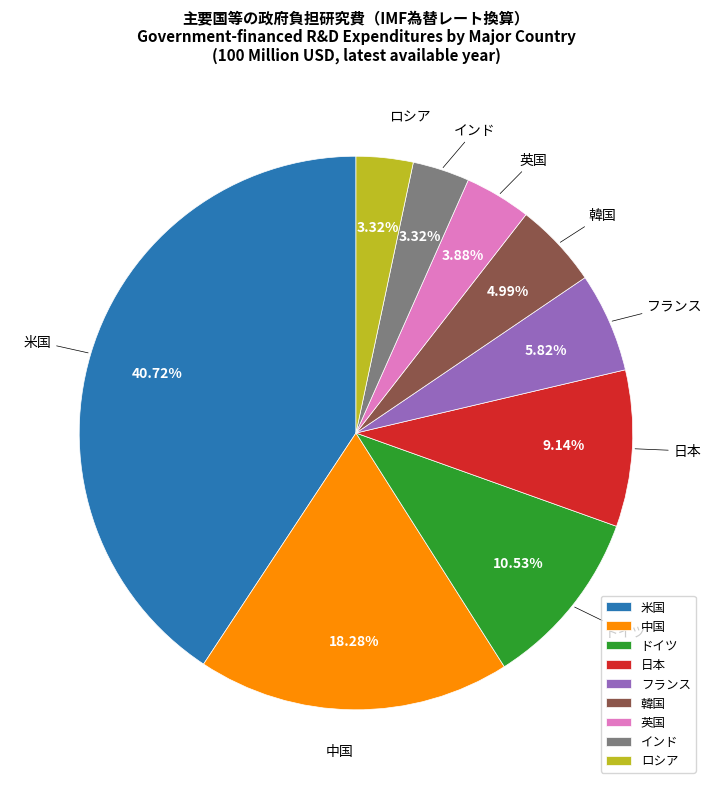

Which category has the biggest portion of the pie?

米国